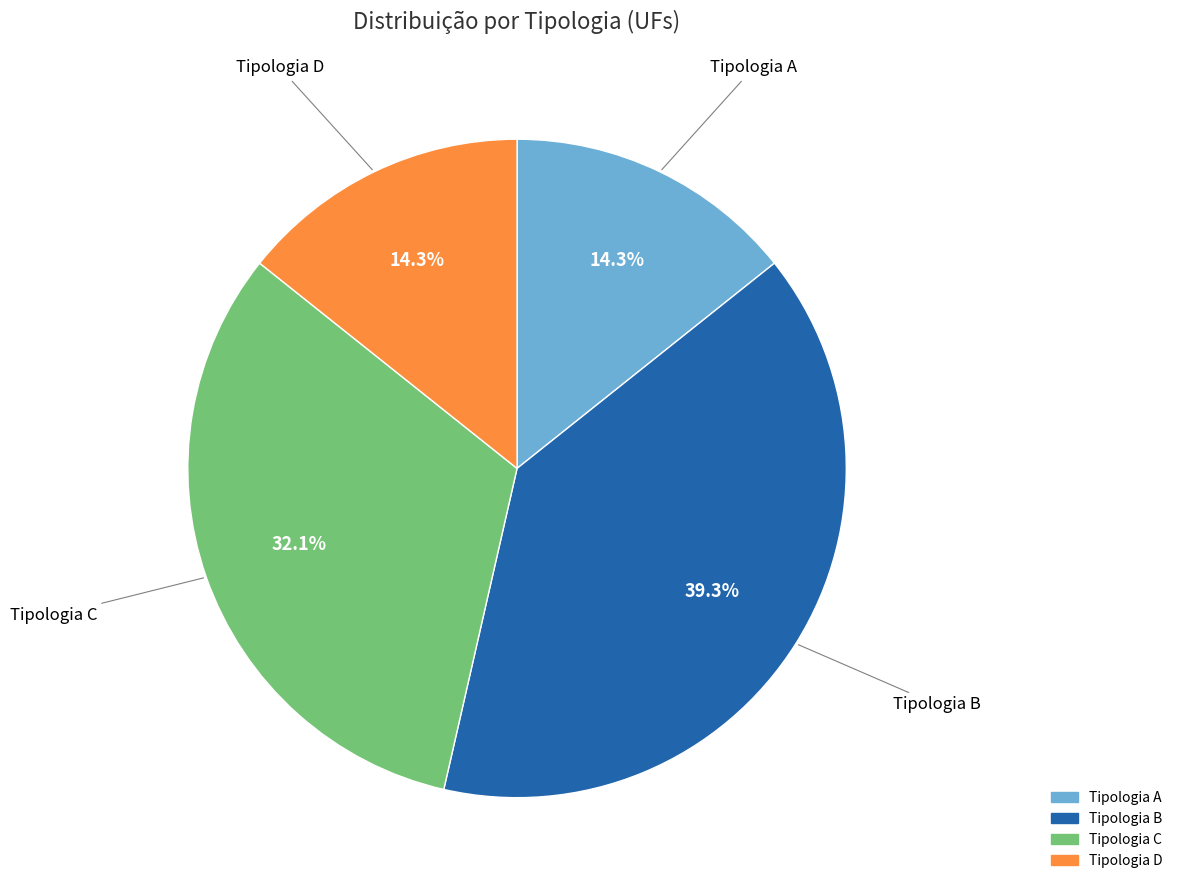

Is it true that Tipologia B is 39% of the pie?

True